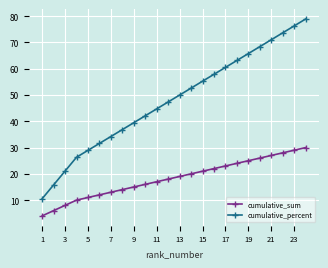

True or false: cumulative_percent and cumulative_sum intersect in this chart.

False